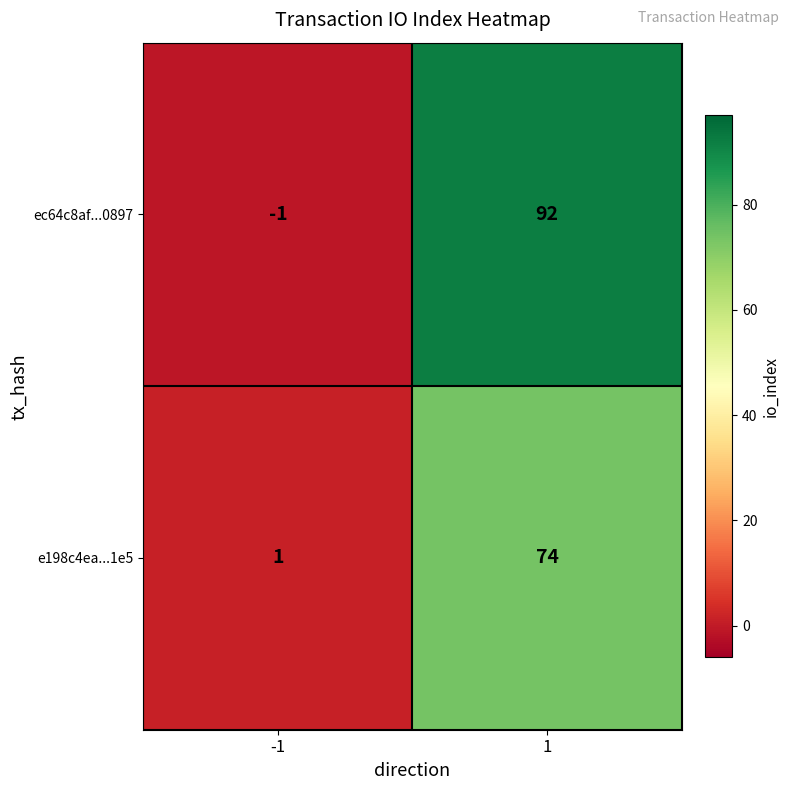

Between -1 and 1, which series saw the biggest shift?

ec64c8af...0897